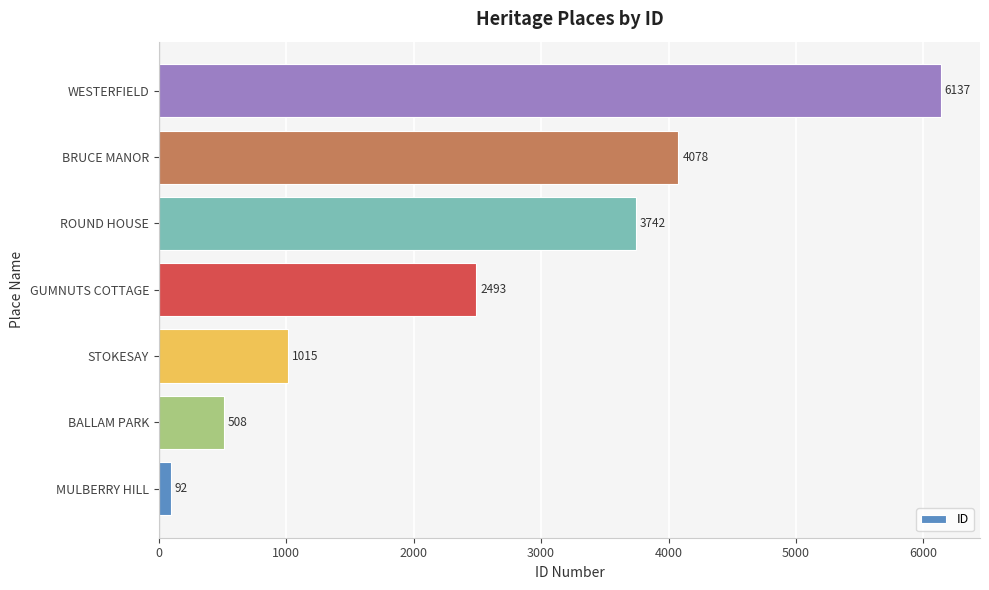

Reading bottom to top, list all the values displayed in this chart.

92	508	1015	2493	3742	4078	6137